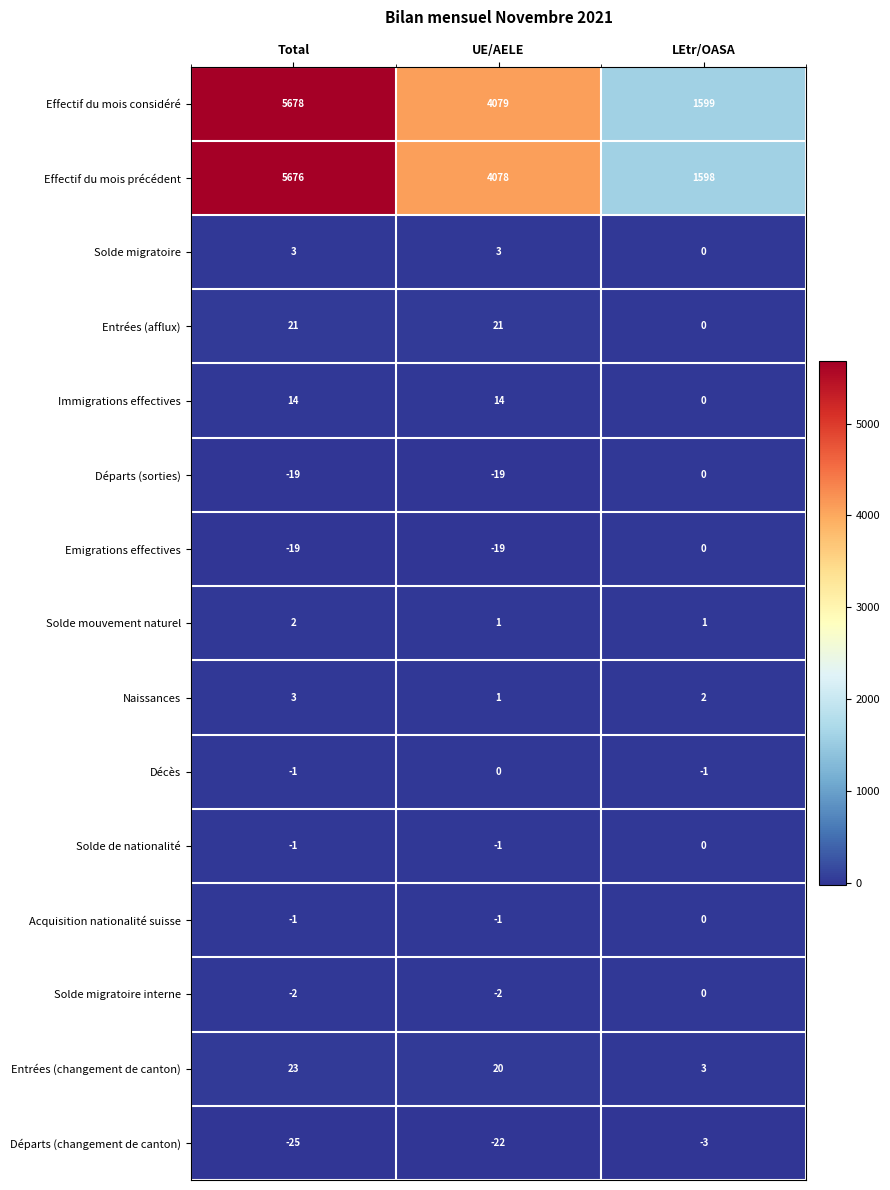

At which label does Effectif du mois précédent reach its peak?

Total